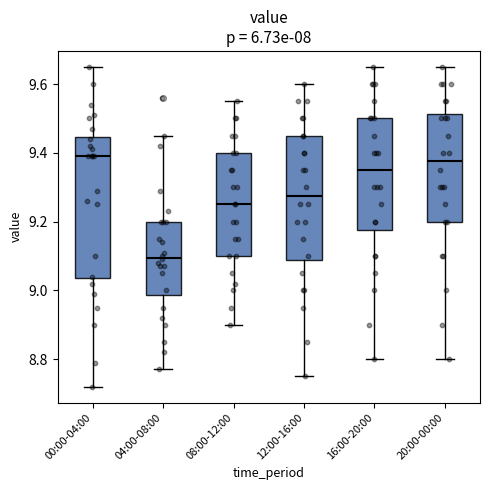

Which box is the tallest, from its lower edge to its upper edge?

00:00-04:00